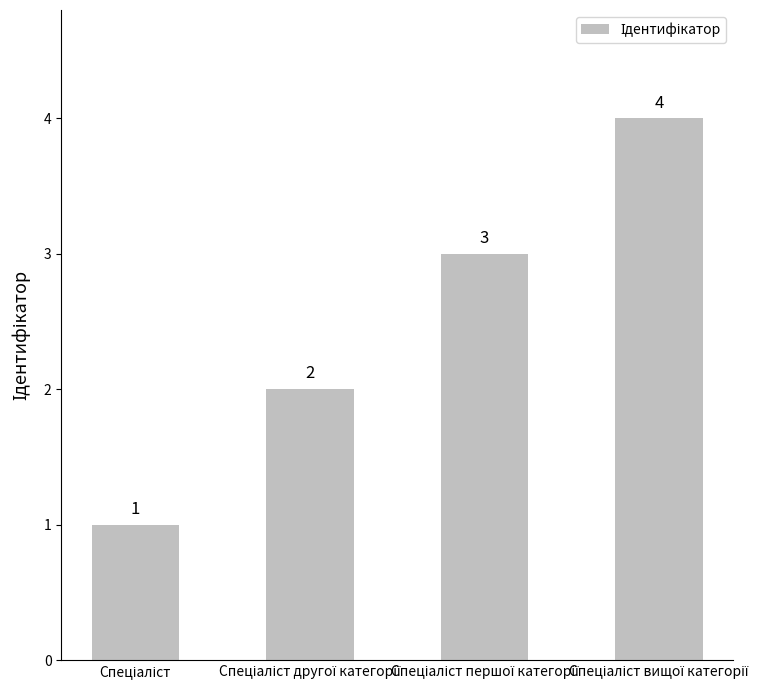

What is the difference between the maximum and minimum values?

3